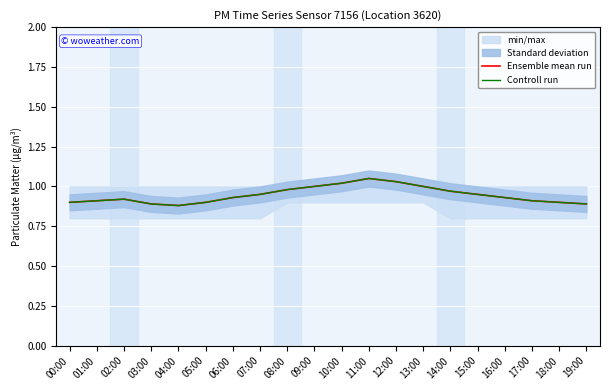

What is the greatest value displayed?

1.1